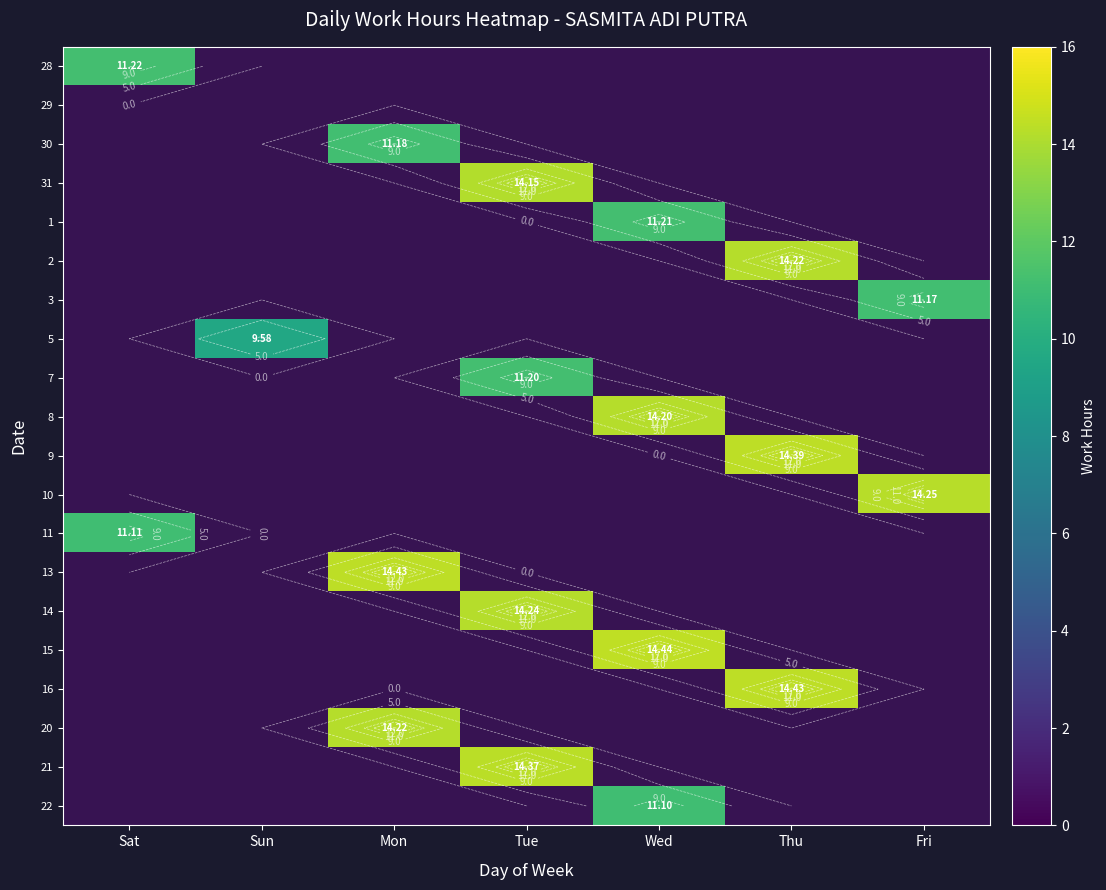

Which label corresponds to the largest value in the chart?

Wed